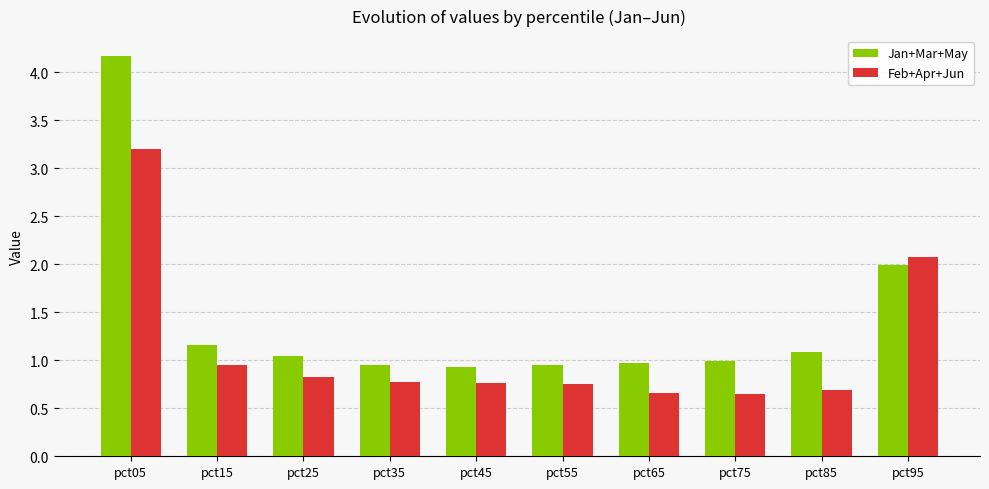

Is the value of Feb+Apr+Jun at pct65 greater than the value of Jan+Mar+May at pct05?

No